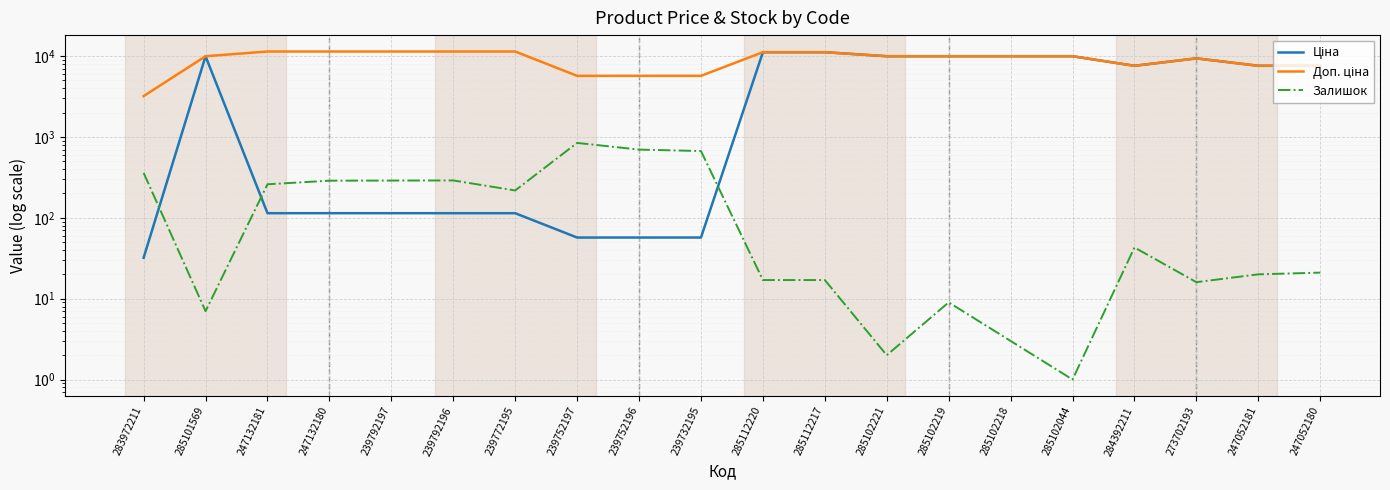

True or false: Залишок and Доп. ціна intersect in this chart.

False